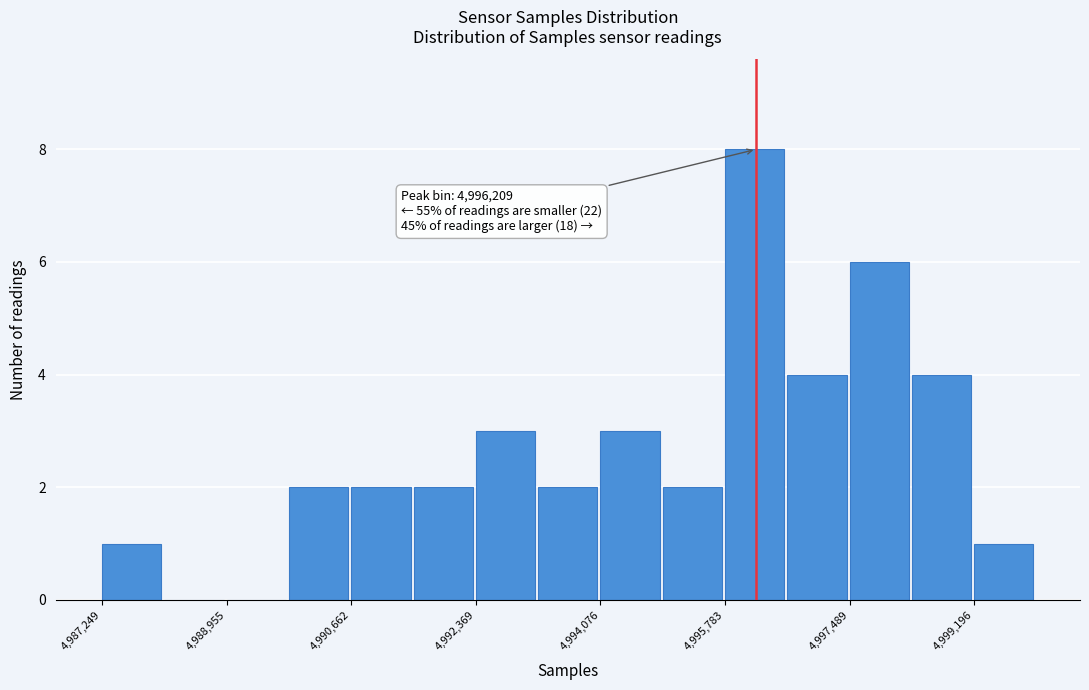

Over which range of the x-axis is the bar tallest?

4995800 to 4996600